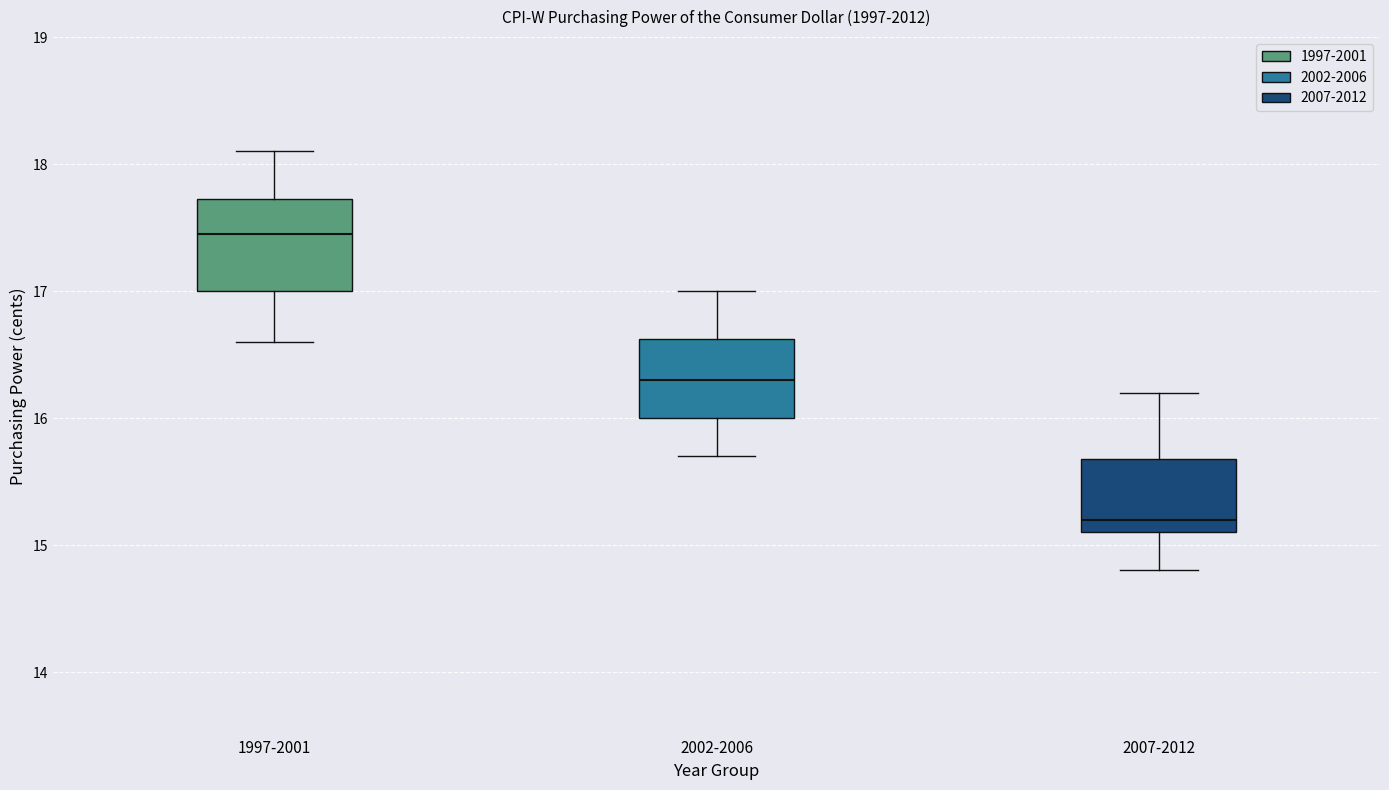

Which box has the highest median line?

1997-2001